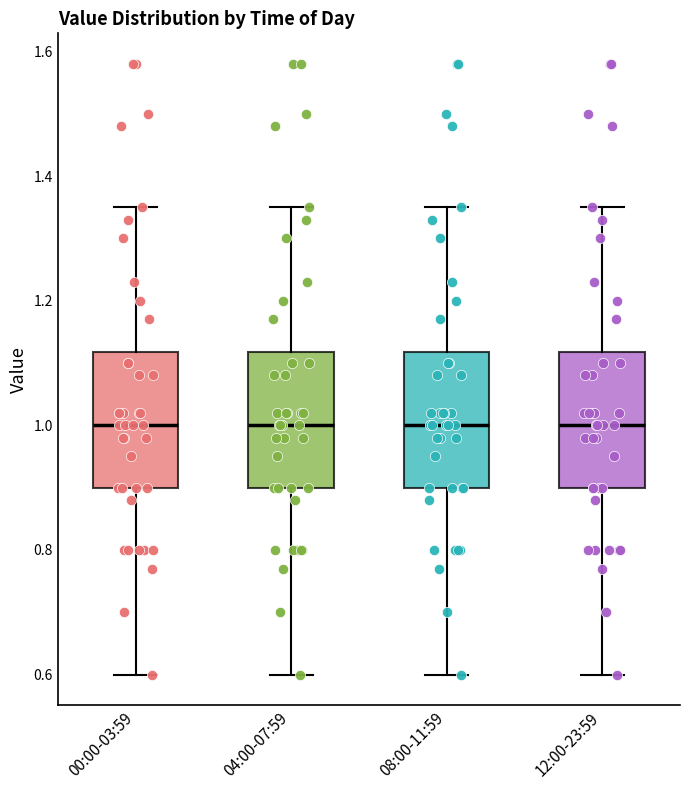

Where is the lower edge of the box for 00:00-03:59 on the y-axis? The values are not printed on the chart, so give them approximately, as read against the axis.

0.90